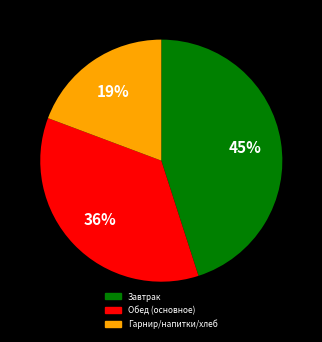

Is the sum of Обед (основное) and Гарнир/напитки/хлеб greater than half?

Yes